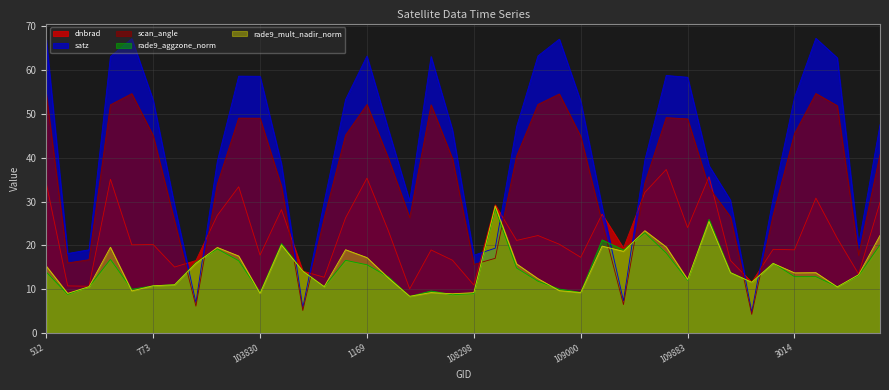

What is the sum of all rade9_mult_nadir_norm values?

588.1